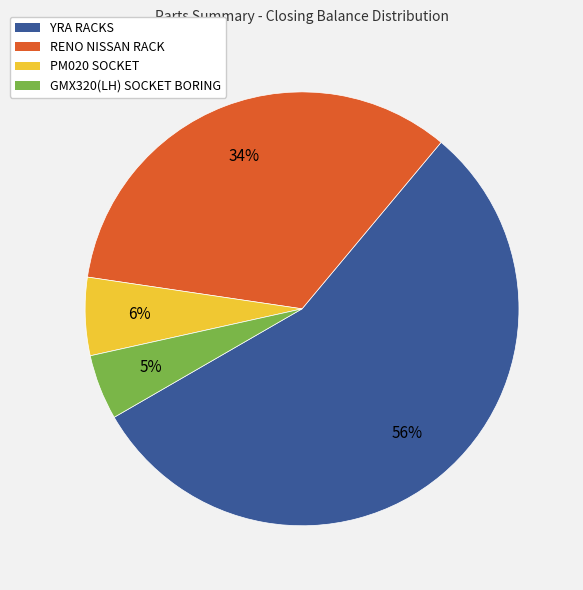

Is it true that YRA RACKS is 56% of the pie?

True